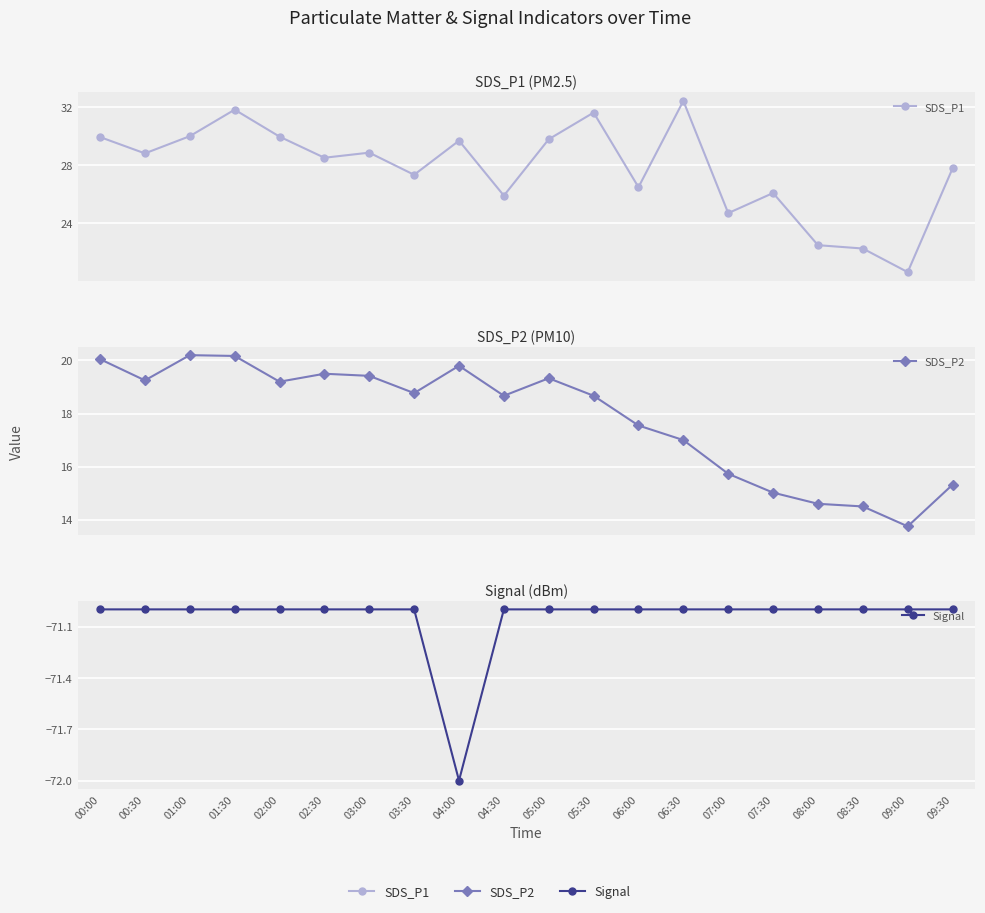

At how many categories does at least one series exceed -23?

20